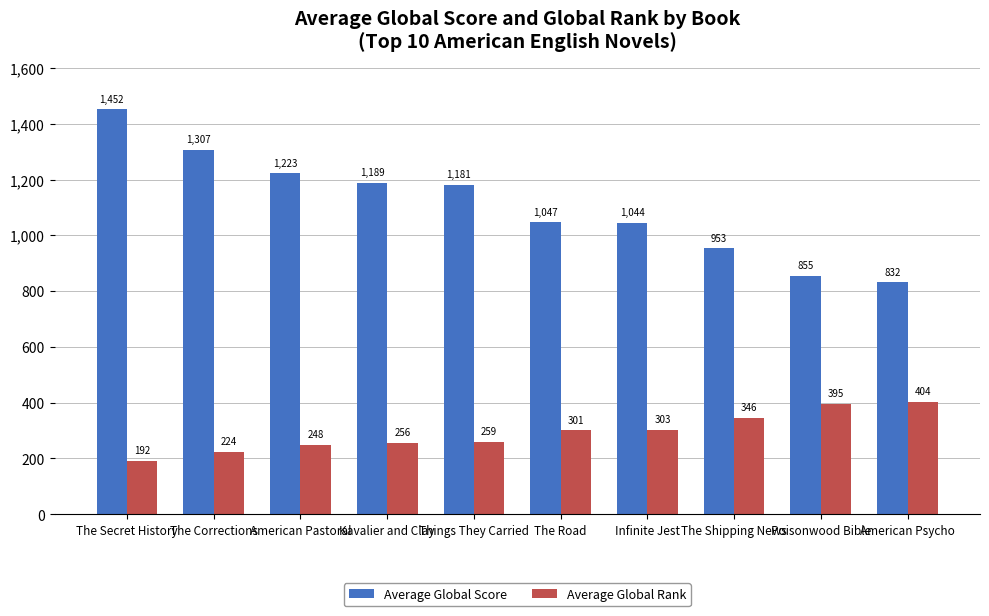

Which series changed the most between The Secret History and The Shipping News?

Average Global Score